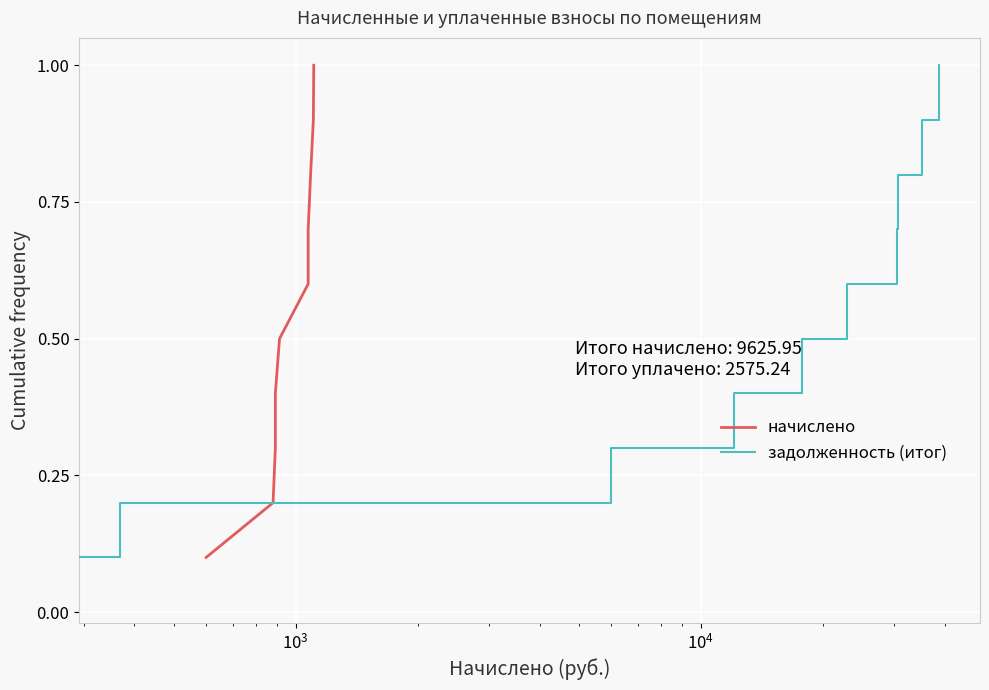

What is the label of the 8th point from the right?

$\mathdefault{10^{3}}$